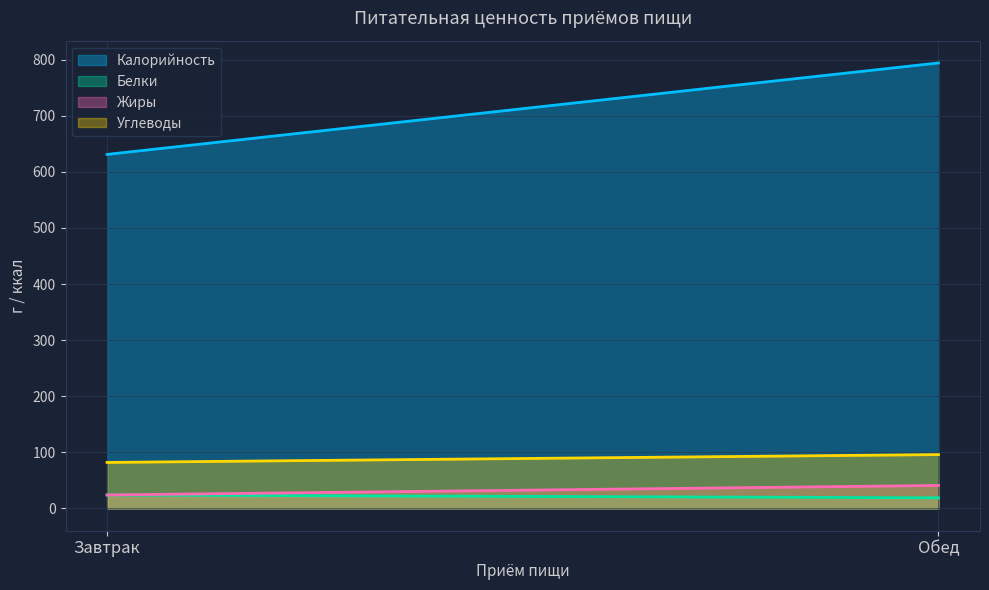

What is the total value across all series at Завтрак?

761.0